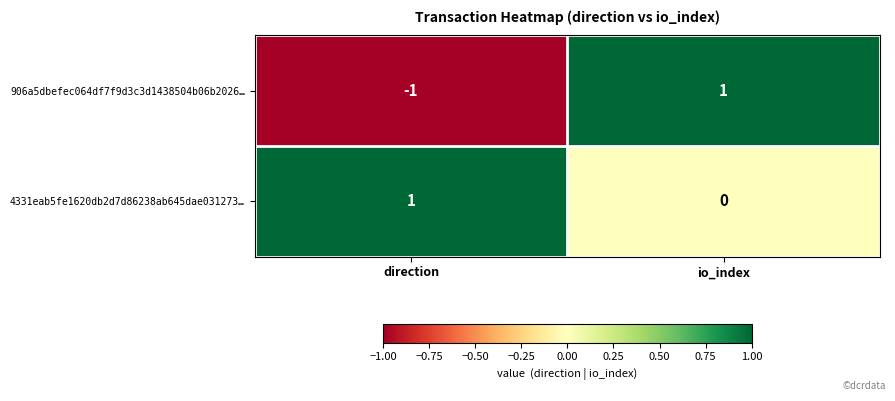

Where is 906a5dbefec064df7f9d3c3d1438504b06b2026… nearest to the value 0?

direction